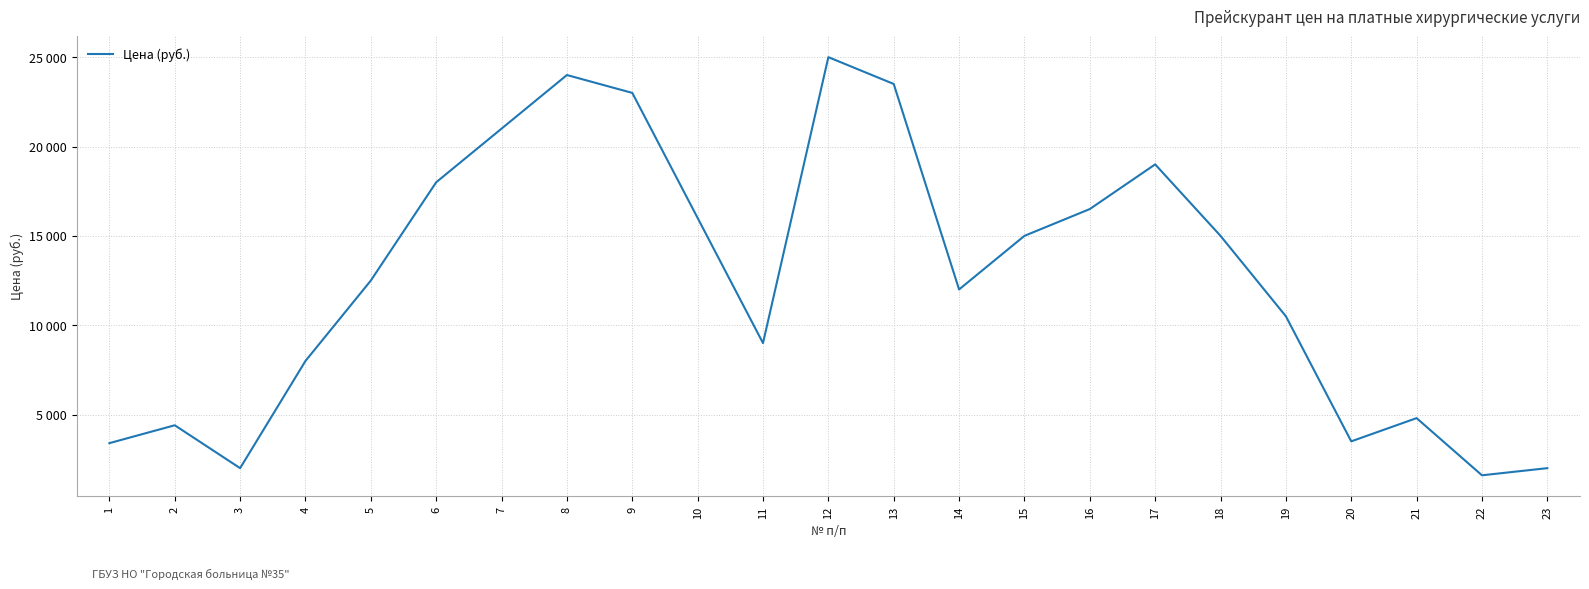

Reading left to right, list all the values displayed in this chart.

1=3400	2=4400	3=2000	4=8000	5=12500	6=18000	7=21000	8=24000	9=23000	10=16000	11=9000	12=25000	13=23500	14=12000	15=15000	16=16500	17=19000	18=15000	19=10500	20=3500	21=4800	22=1600	23=2000